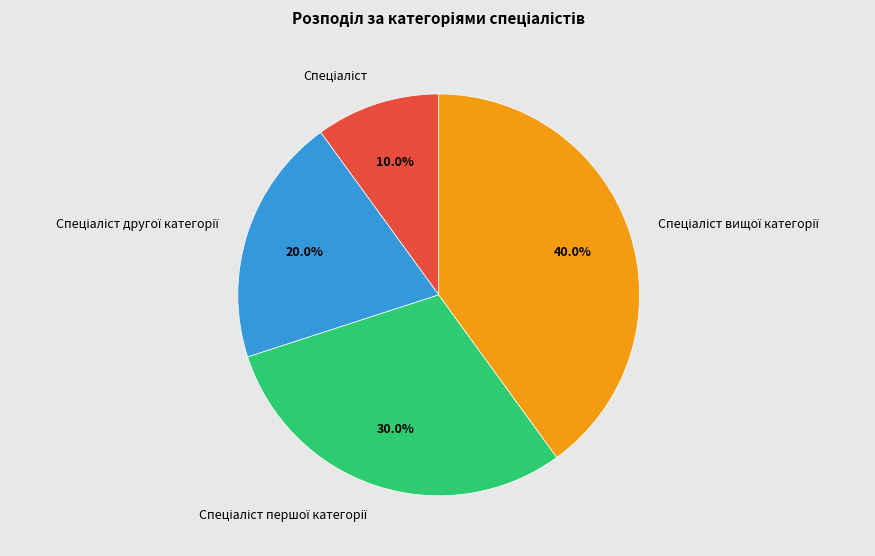

Does any single category account for the majority?

No